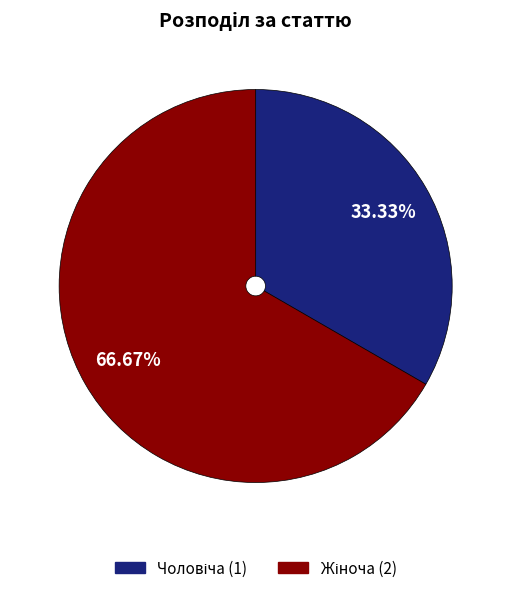

Does any single category account for the majority?

Yes